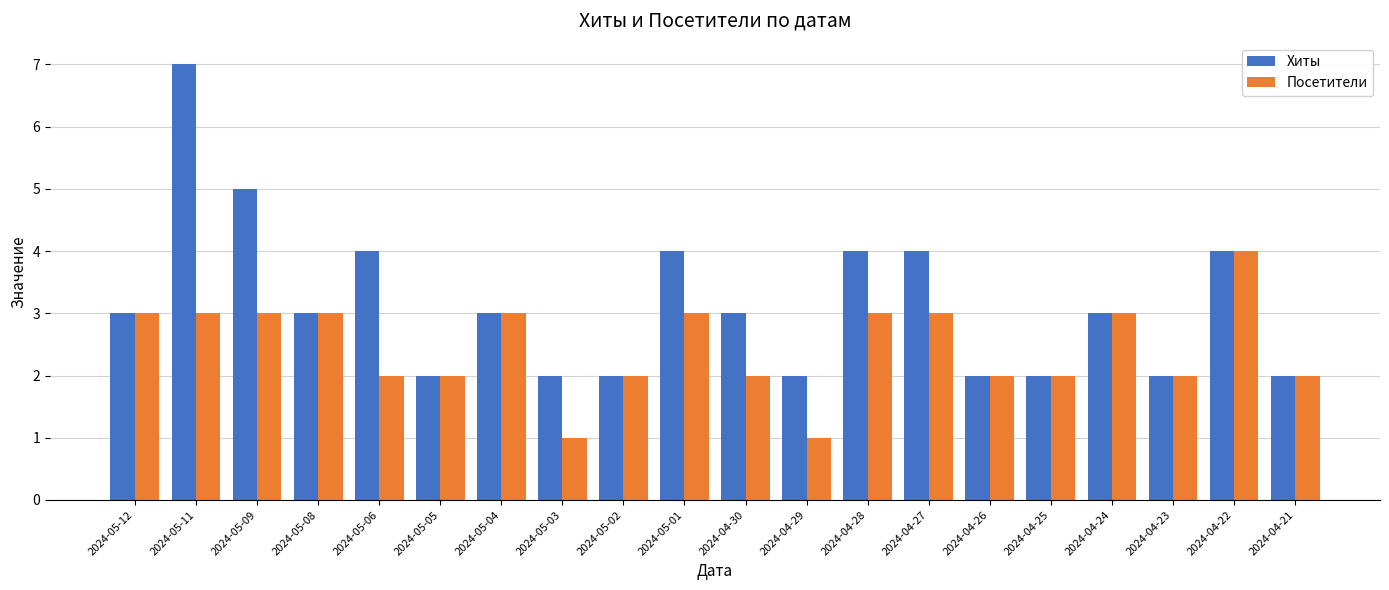

Are the bars horizontal?

No